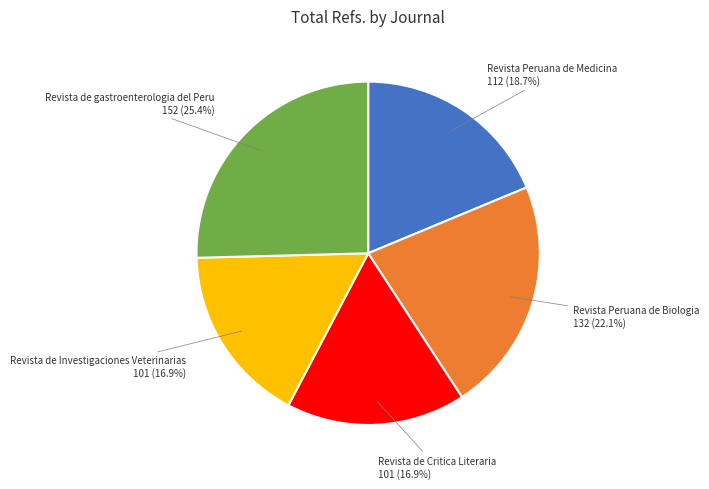

The Revista Peruana de Biologia slice represents 13% of the pie. True or false?

False